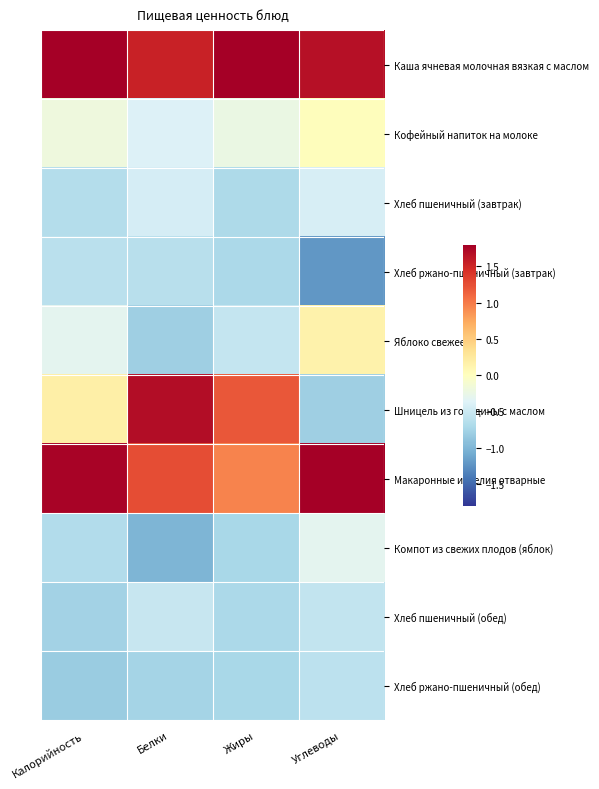

Between Белки and Жиры, which is larger?

Жиры